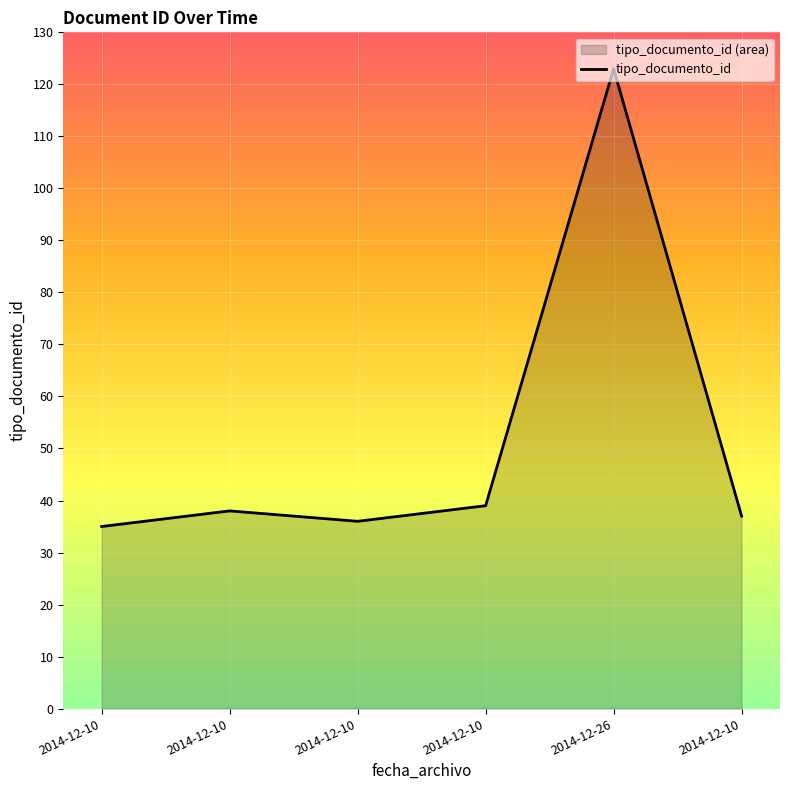

Reading left to right, transcribe all the data shown in this chart.

35	38	36	39	123	37